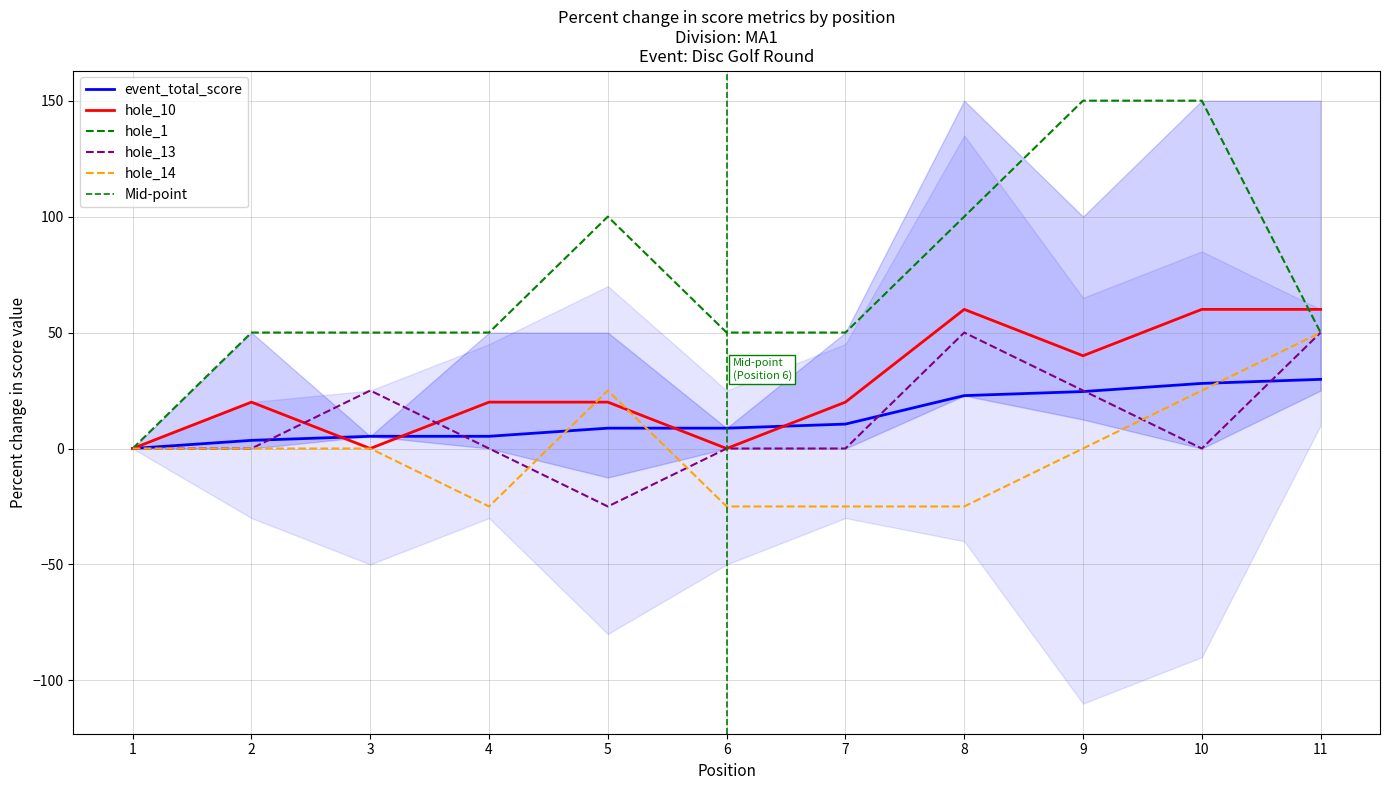

Which category has the highest value in the hole_1 series?

9